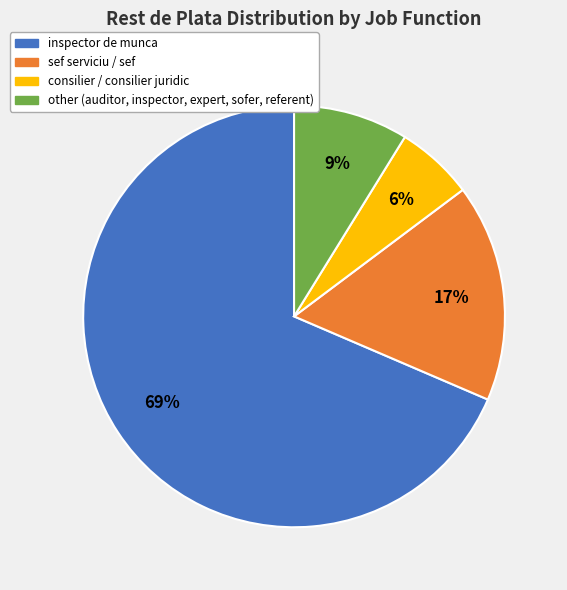

Does any single category account for the majority?

Yes